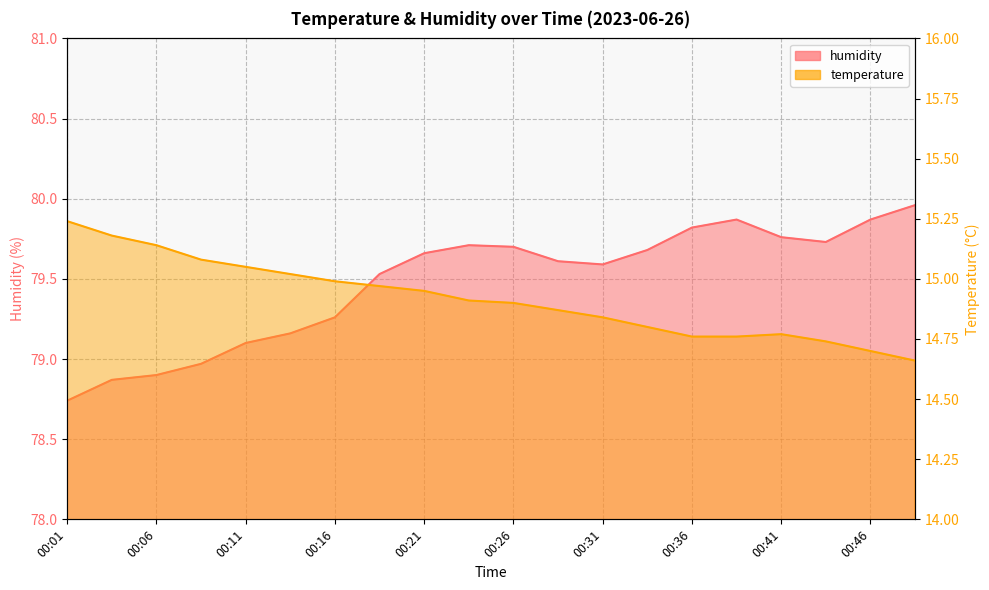

Which series has the largest total across all categories?

humidity